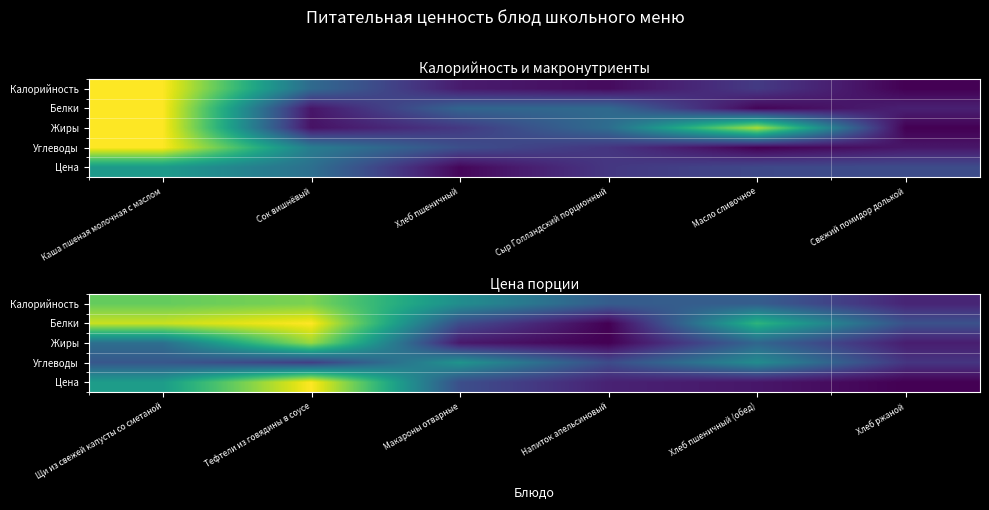

Is the value of Калорийность at Хлеб ржаной greater than the value of Белки at Напиток апельсиновый?

Yes